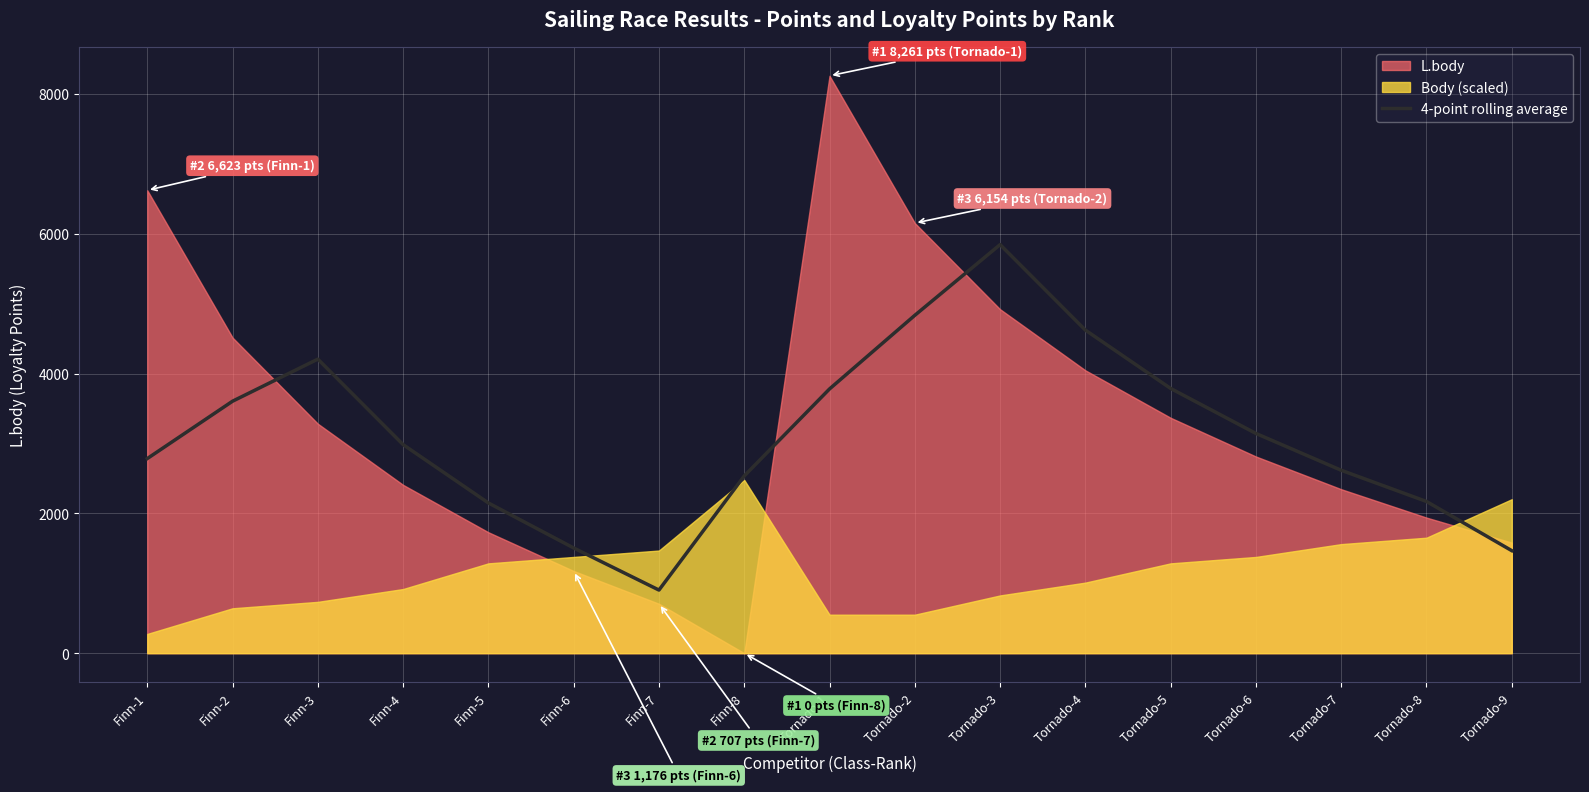

How many values exceed 2984?

8